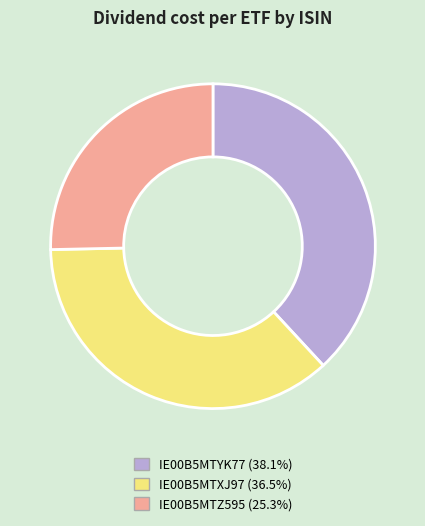

True or false: IE00B5MTXJ97 accounts for 29% of the total.

False